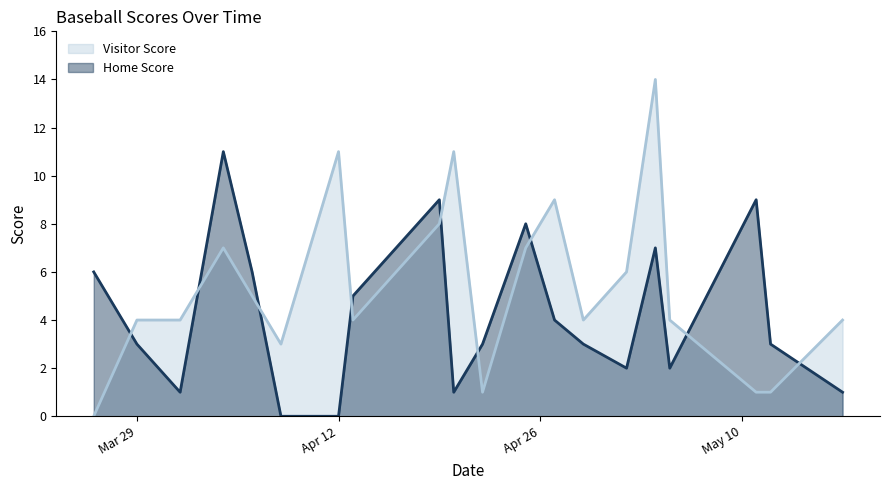

At which category does Home Score reach its first local valley?

2022-04-01